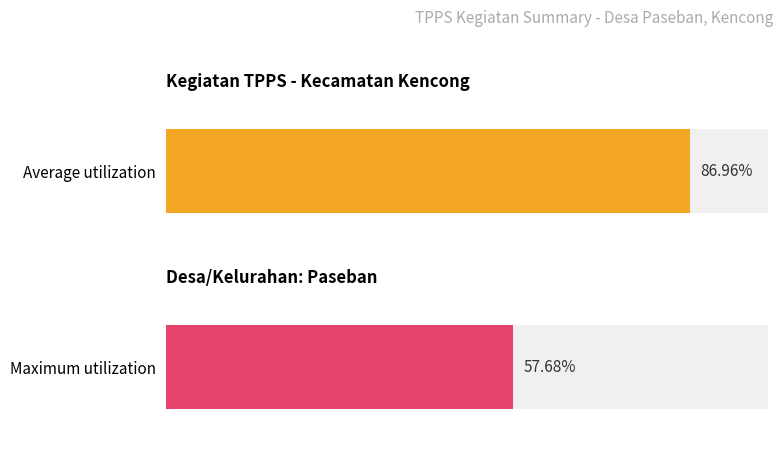

Which series has the largest total across all categories?

Average utilization